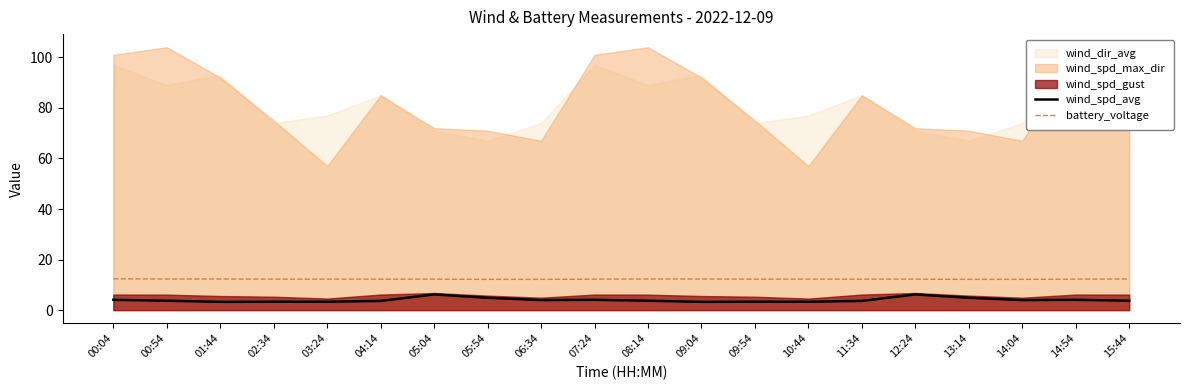

What is the maximum value for wind_spd_avg?

6.2